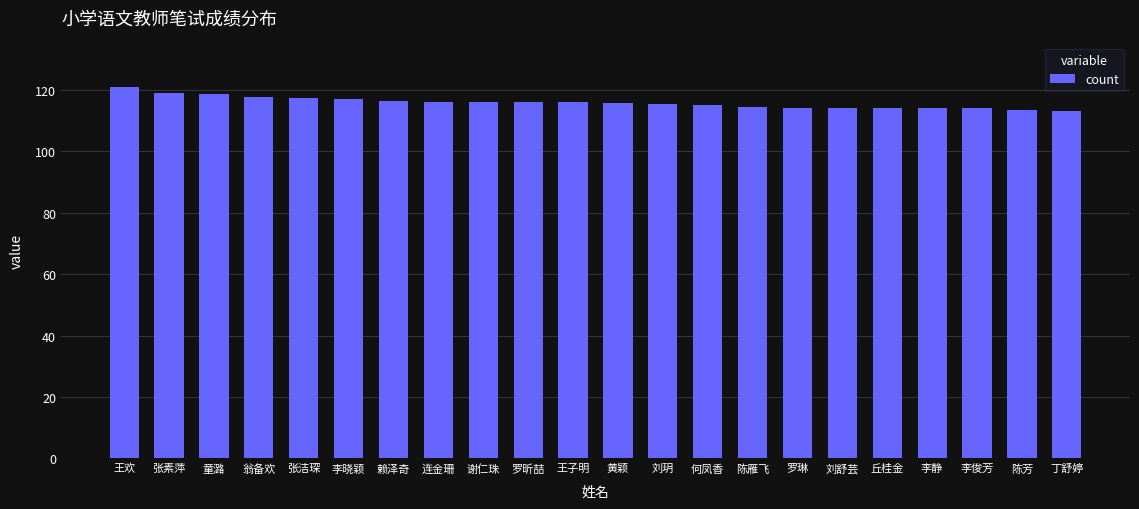

How many distinct data groups are displayed?

1